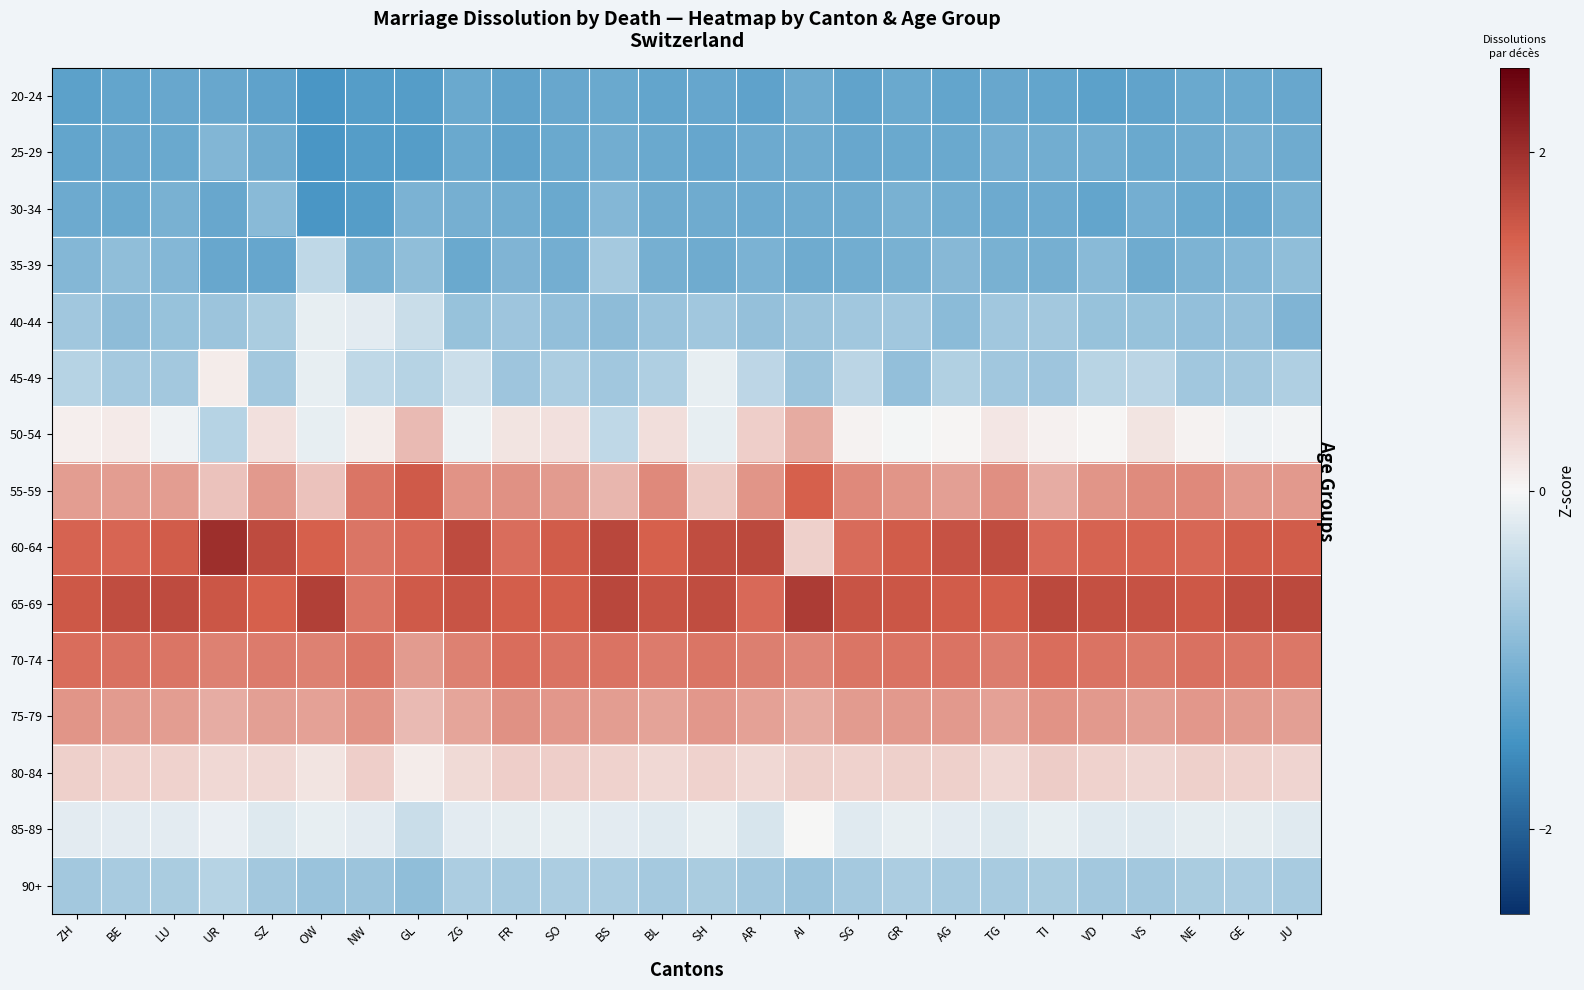

Count the number of categories in the chart.

26